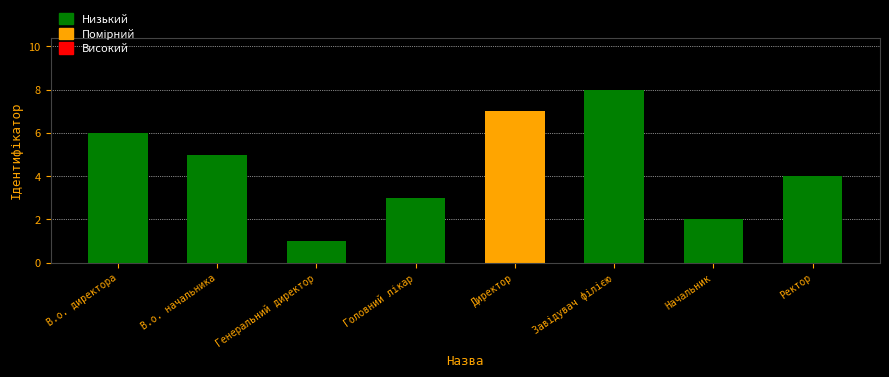

The value at В.о. директора is 9. True or false?

False